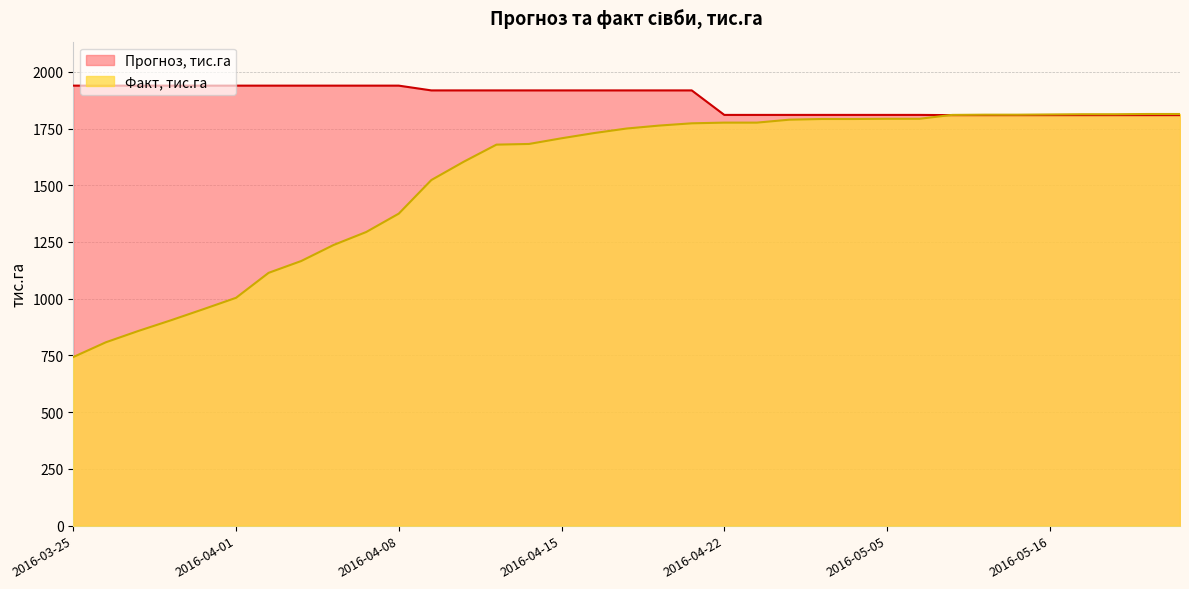

Which series has the largest total across all categories?

Прогноз, тис.га